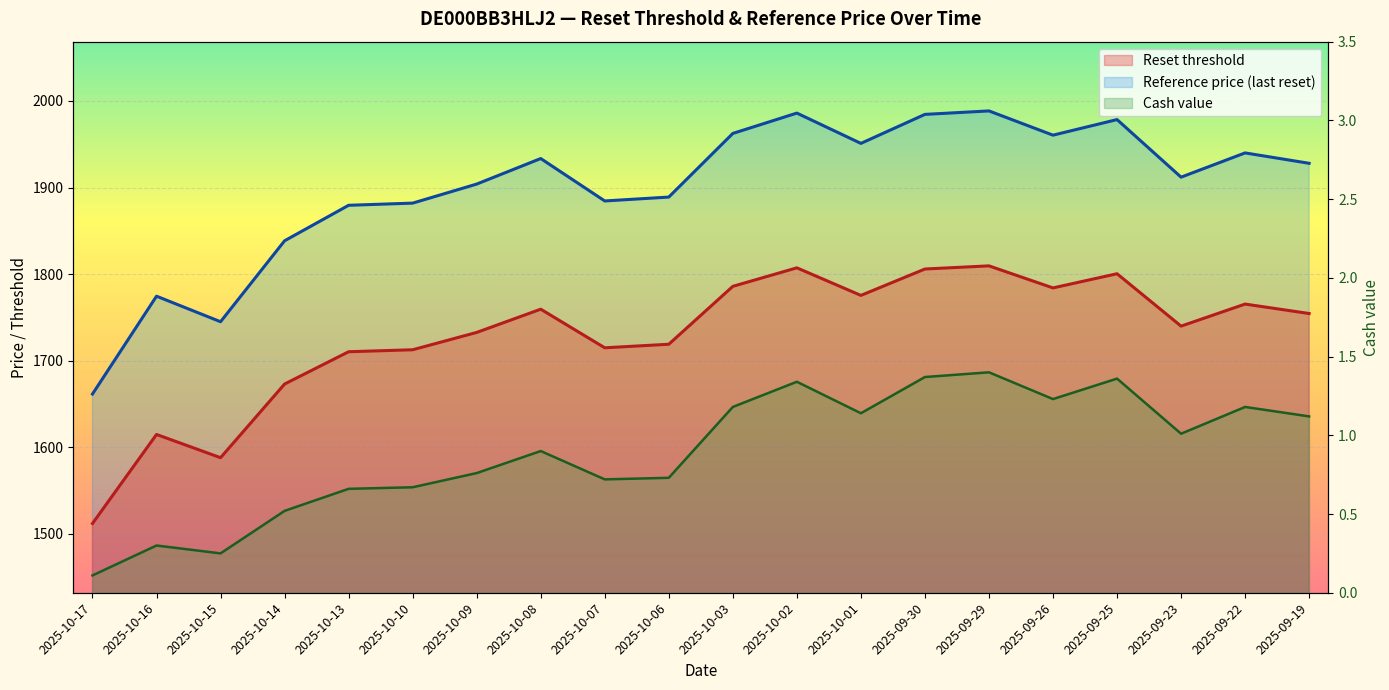

What are all the series names shown in the legend?

Reset threshold, Reference price, Cash value